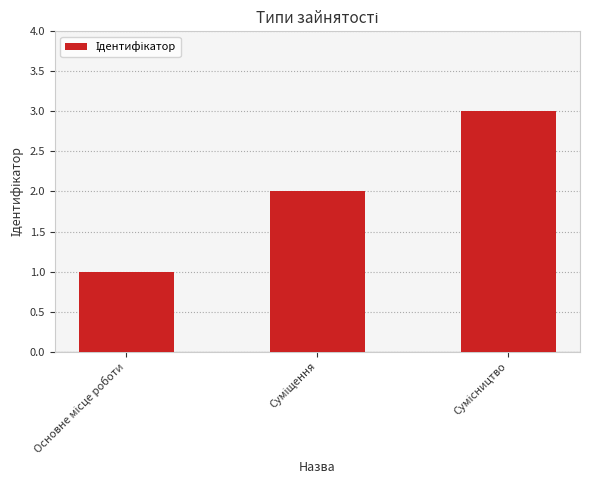

What is the sum of all values?

6